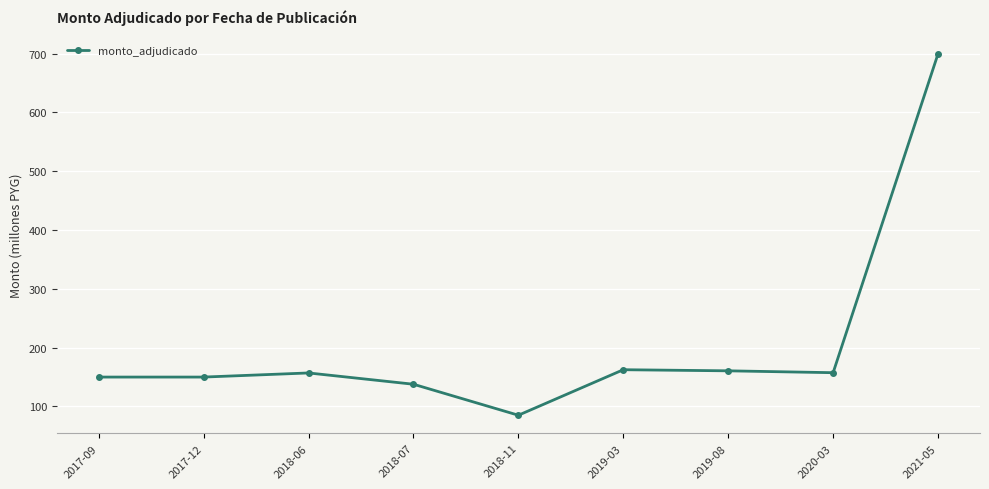

What is the label of the 3rd point from the right?

2019-08